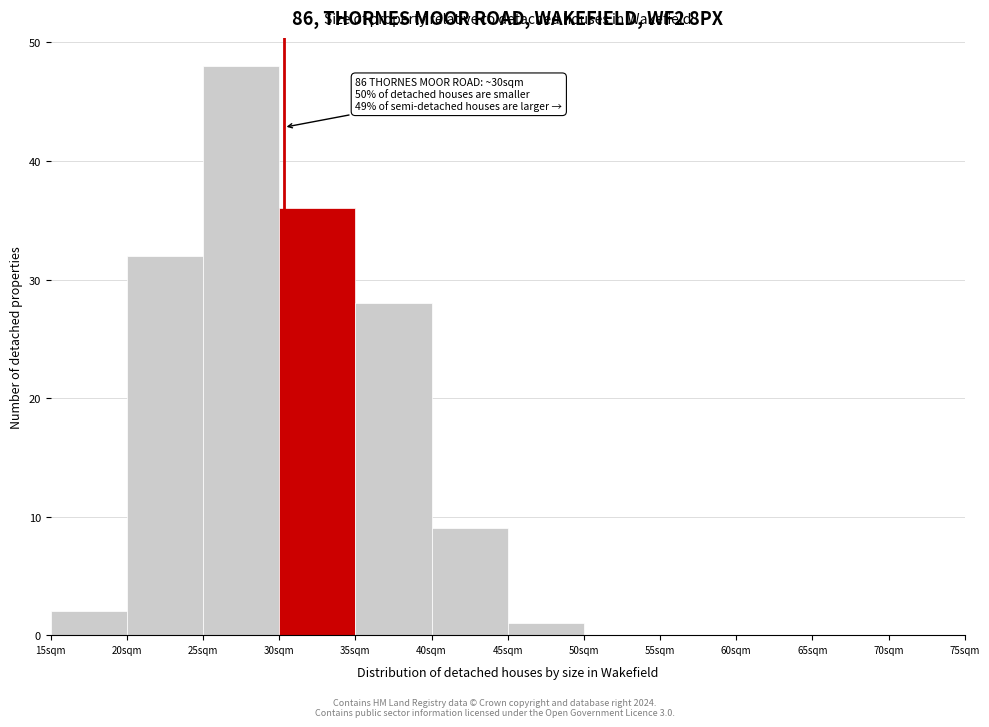

Over which range of the x-axis is the bar tallest?

25 to 30